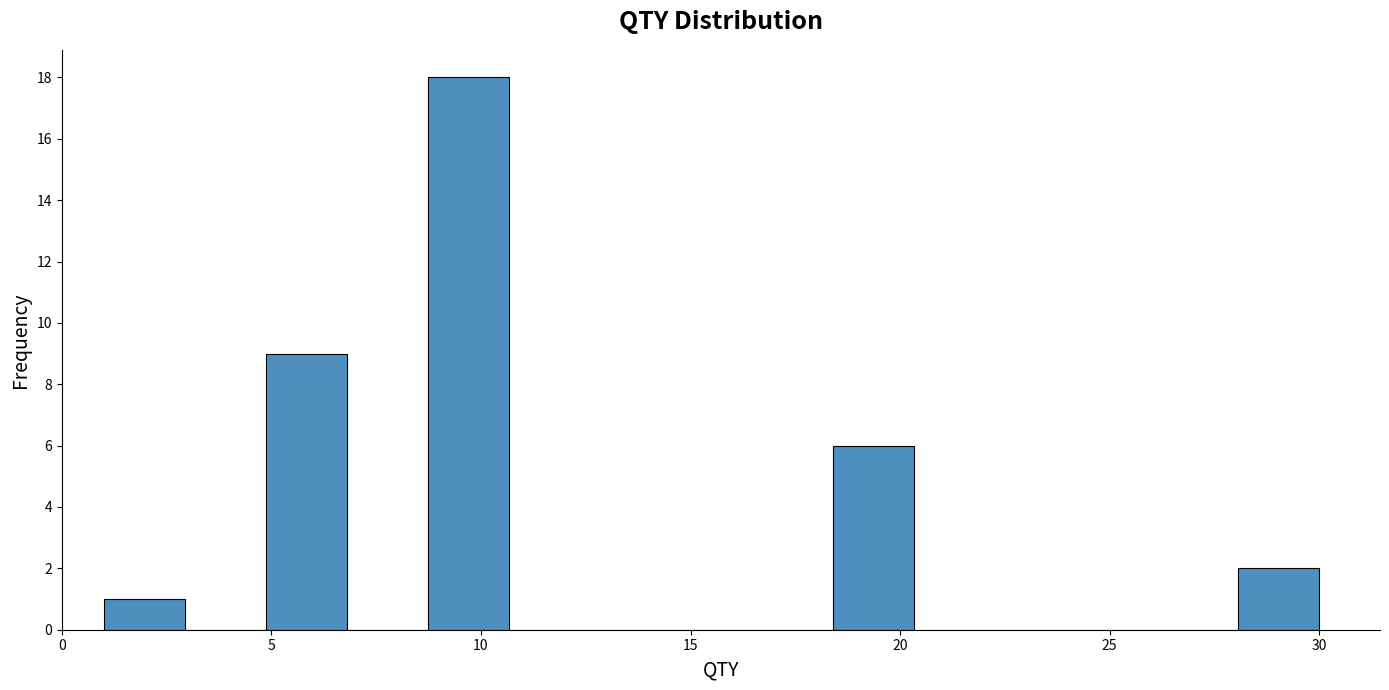

Around what value on the x-axis is the tallest bar? Give the approximate position of its centre, as read against the axis.

9.5